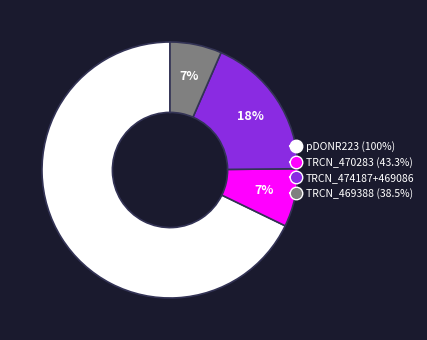

Approximately how many times larger is the value at TRCN_474187+469086 compared to pDONR223 (100%)?

0.3